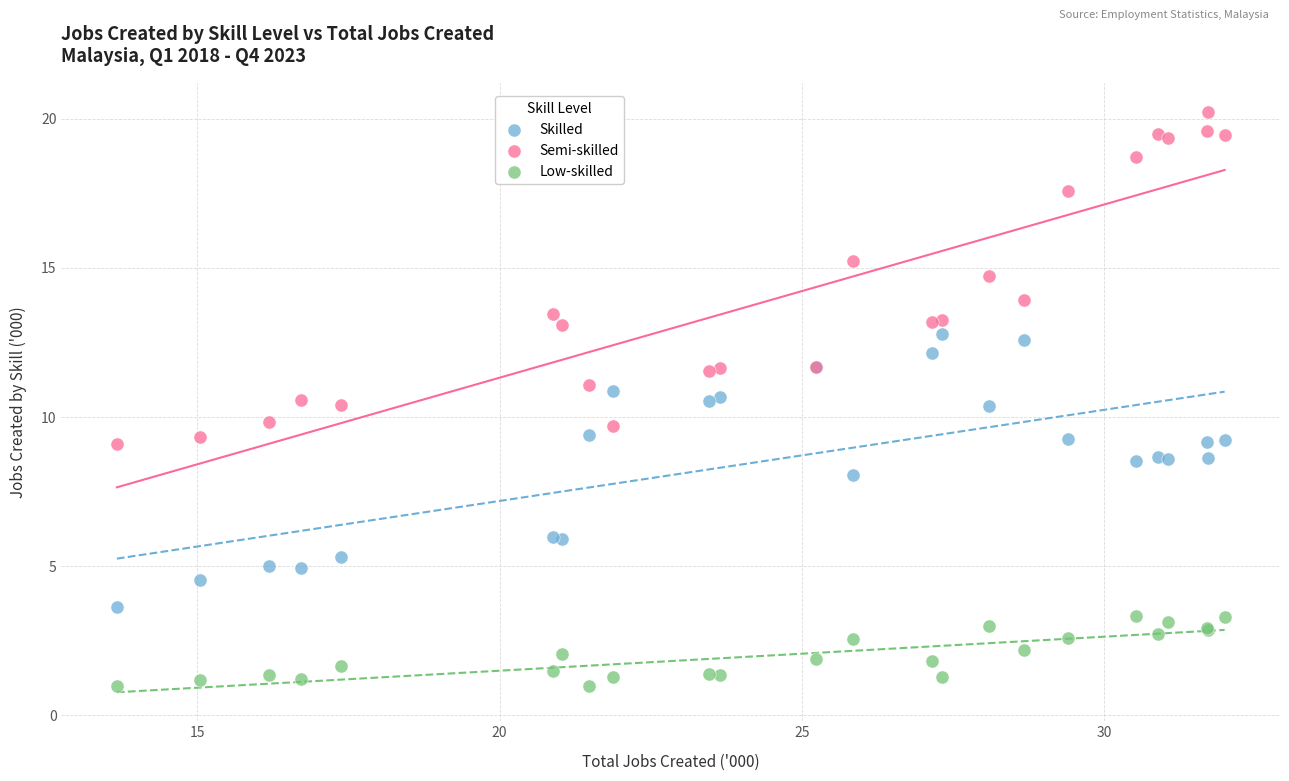

Which series has the largest Y range (max minus min)?

Semi-skilled